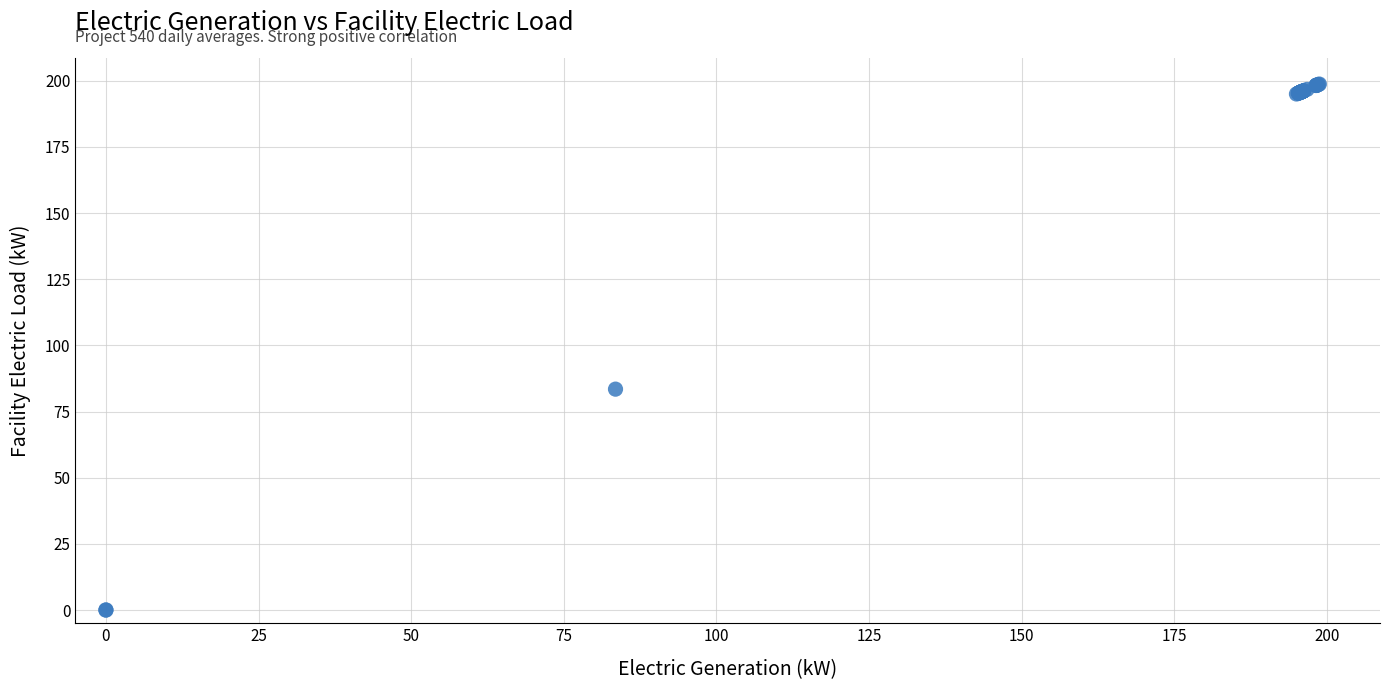

What Y value in the scatter plot is closest to 99?

83.5